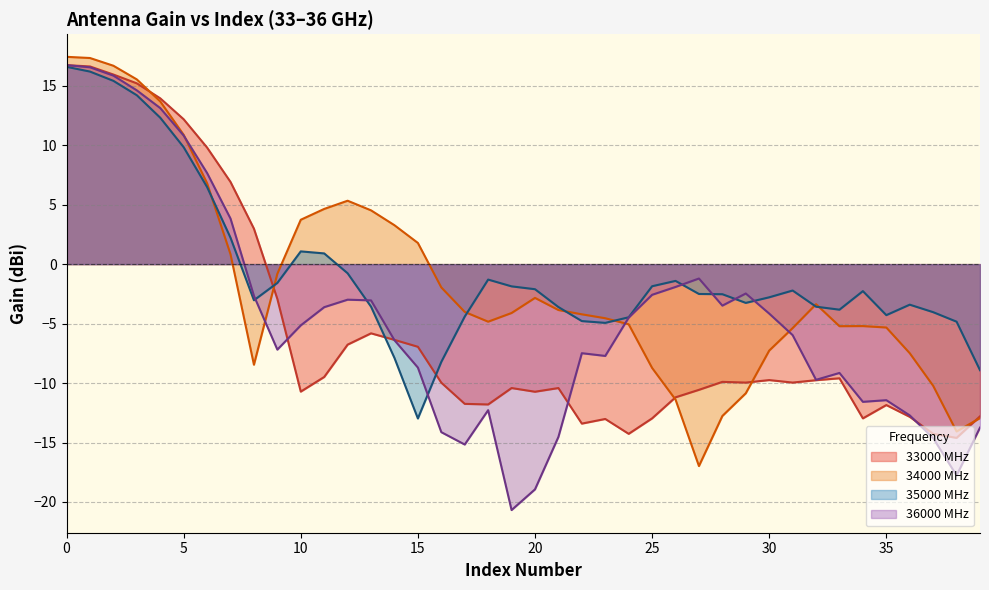

What is the greatest value displayed?

17.4